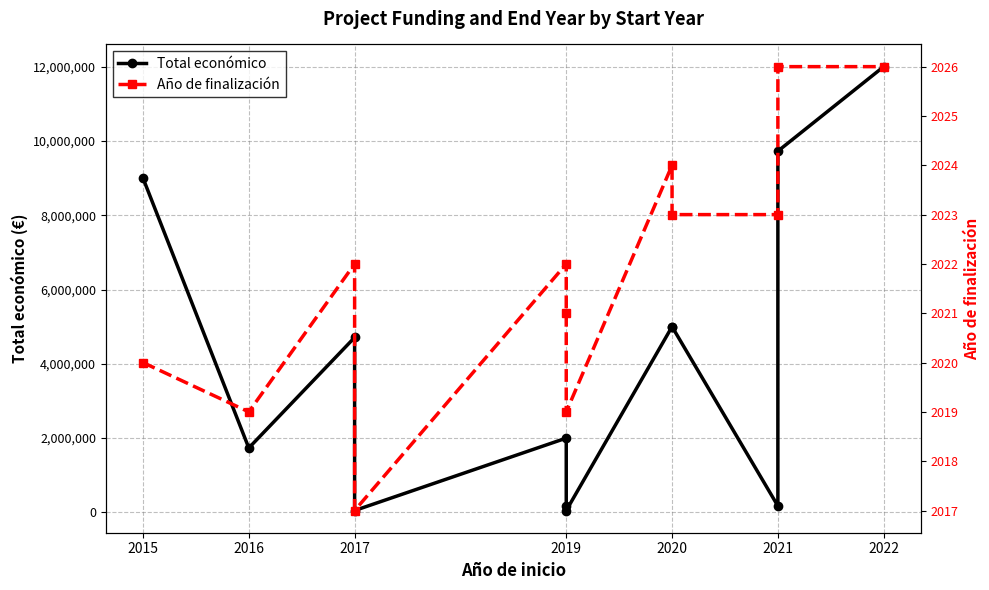

What is the total value across all series at 2017?

4710863